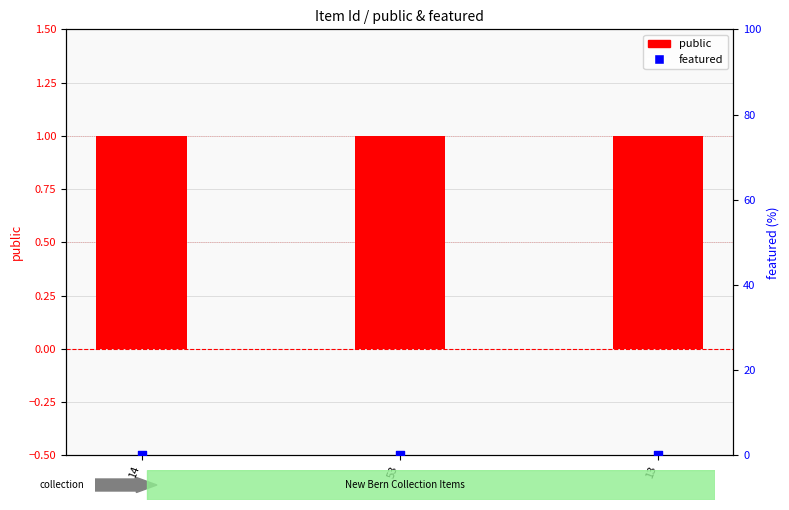

Which series reaches the minimum Y coordinate?

featured